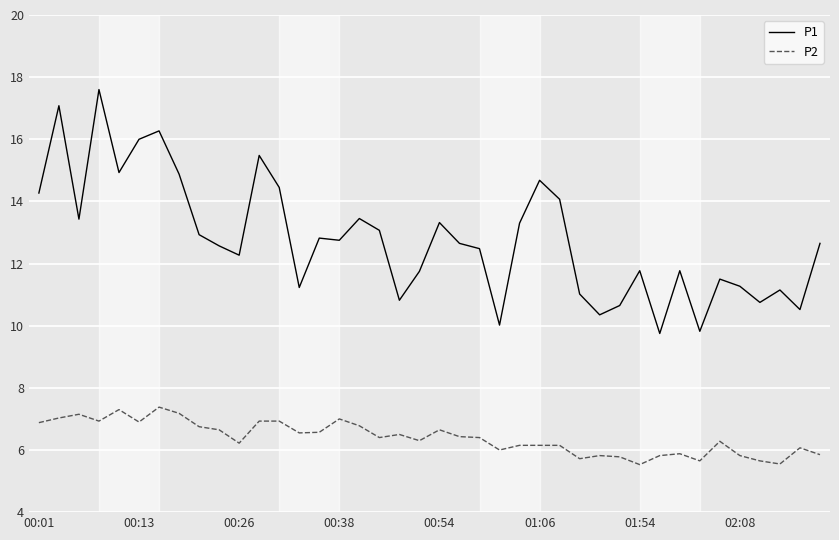

True or false: P1 and P2 intersect in this chart.

False